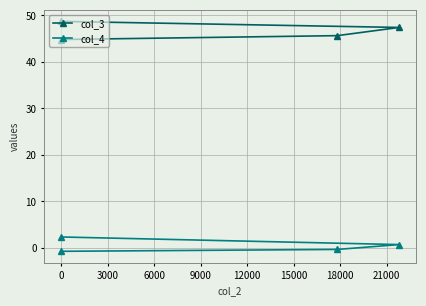

Does the chart display data point markers on the line(s)?

Yes